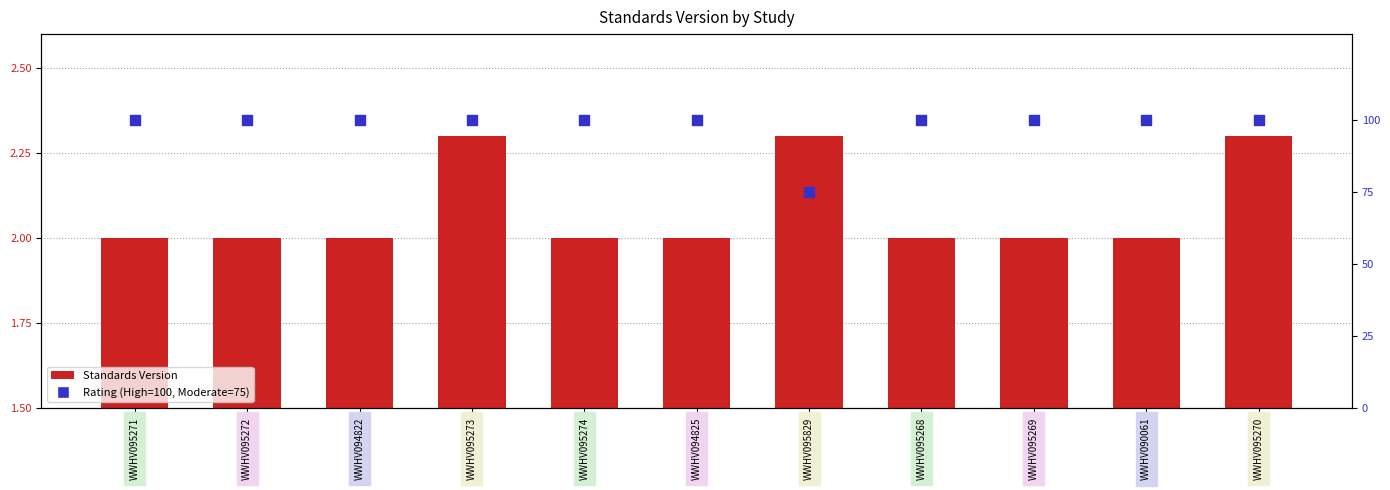

At which category is the sum across all series the highest?

WWHV095273